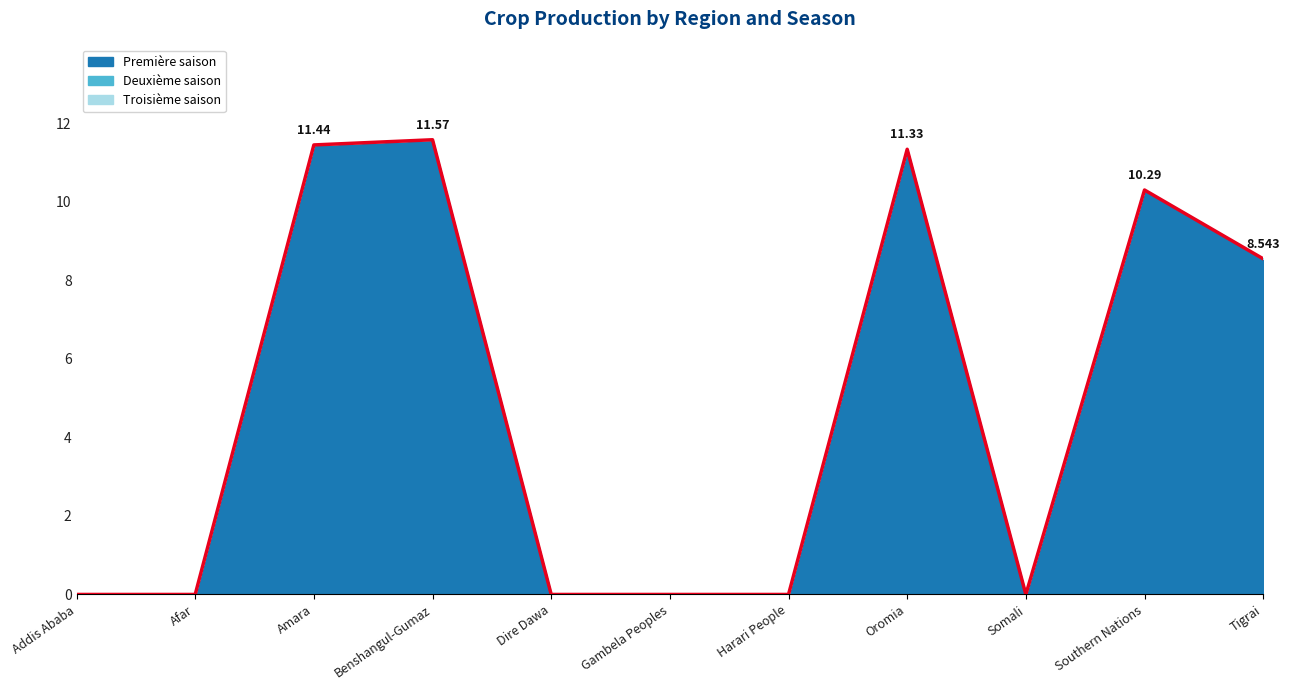

Between Tigrai and Somali, which is larger?

Tigrai